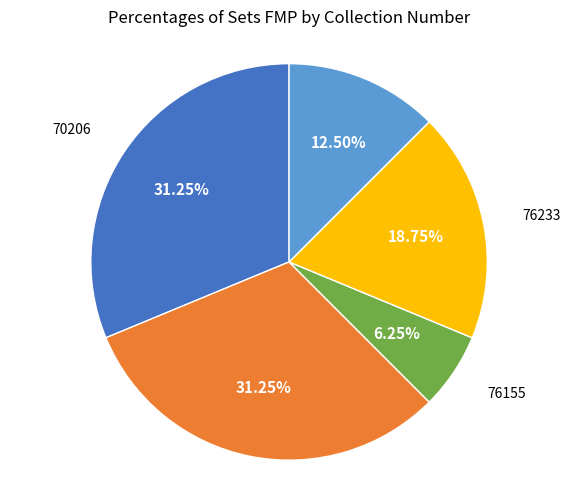

Is there any slice that represents more than half of the pie?

No